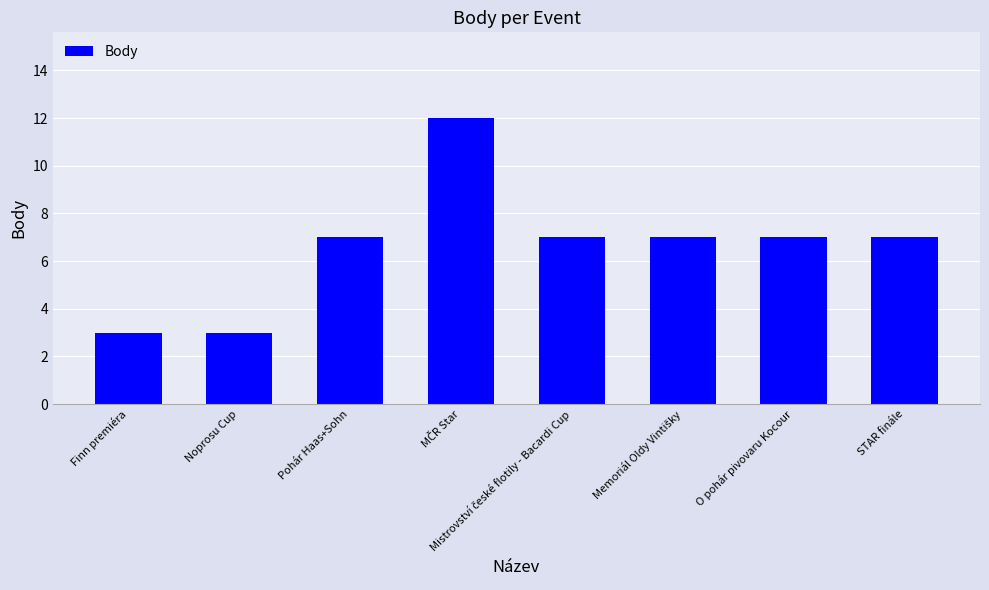

What is the sum of all values?

53